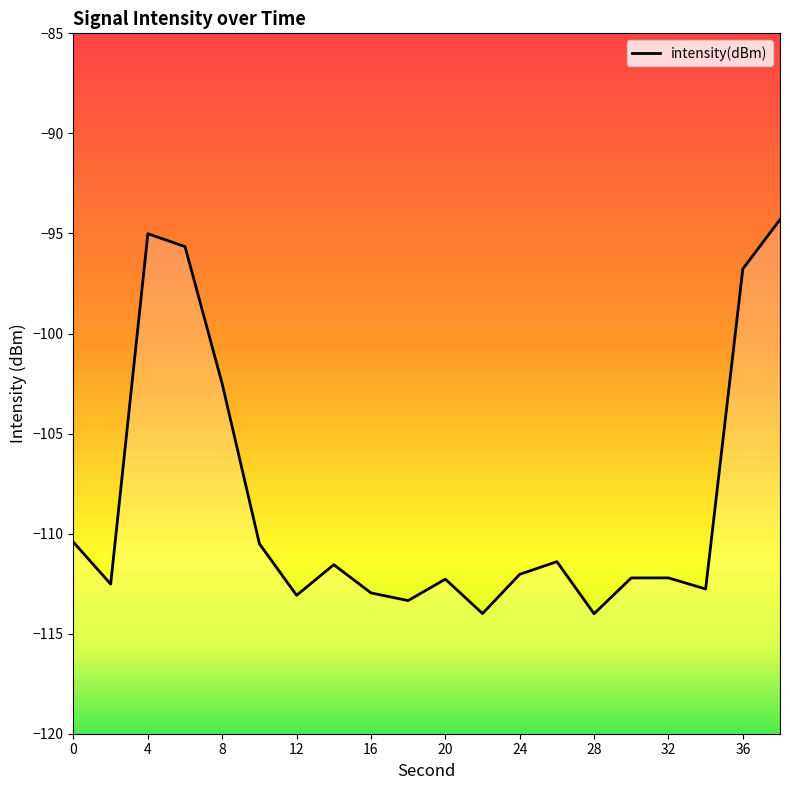

How many data points are less than -112?

11